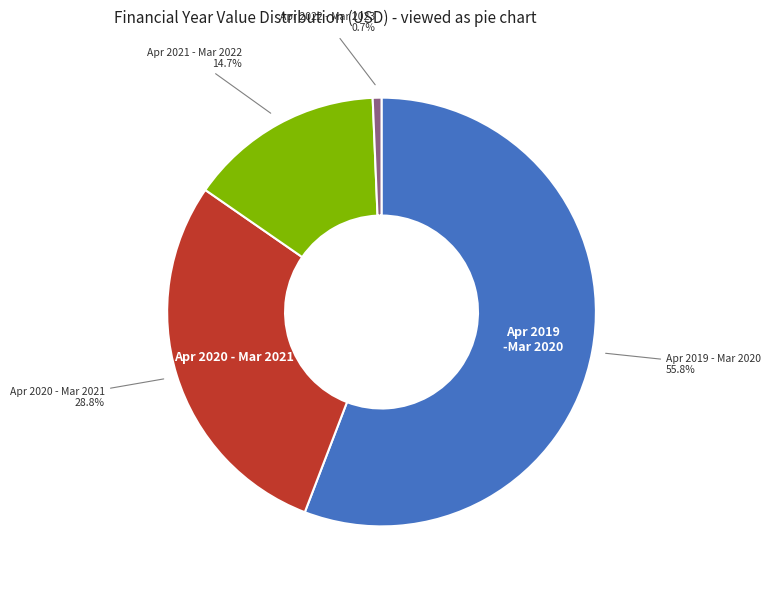

How many segments does this pie chart have?

4